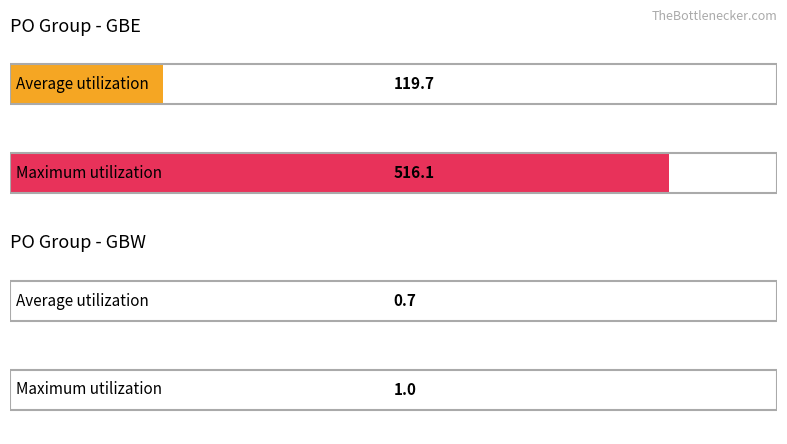

Rank the series at GBE from lowest to highest value.

Average utilization, Maximum utilization